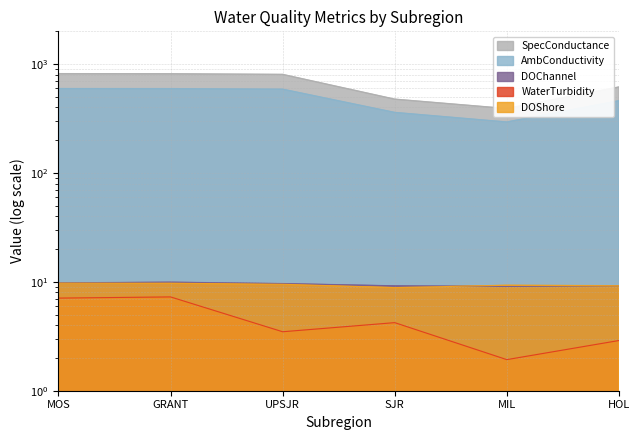

True or false: SpecConductance and DOChannel cross at least once.

False